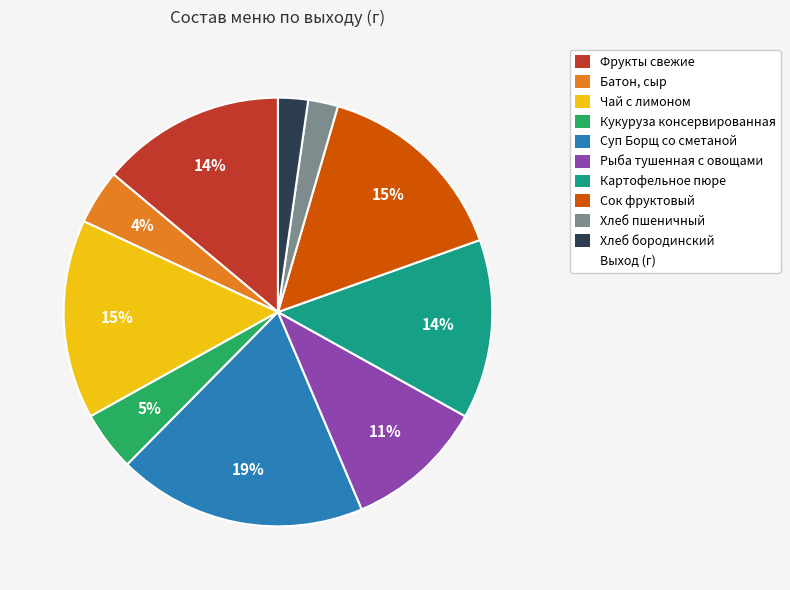

Does any single category account for the majority?

No